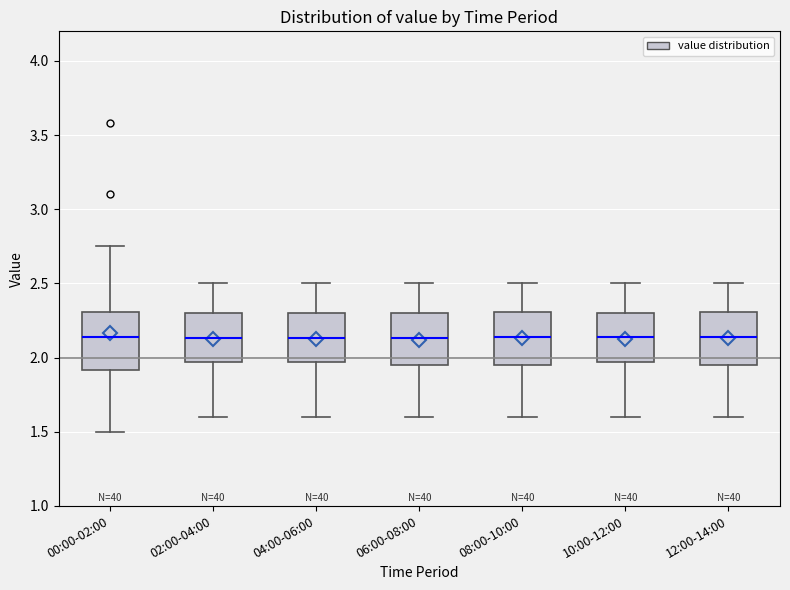

Reading left to right, read every box against the y-axis: the position of its median line, the range the box covers, and the ends of its whiskers. The values are not printed on the chart, so give them approximately, as read against the axis.

00:00-02:00: median 2.15, box 1.90 to 2.30, whiskers 1.50 to 2.75
02:00-04:00: median 2.15, box 1.95 to 2.30, whiskers 1.60 to 2.50
04:00-06:00: median 2.15, box 1.95 to 2.30, whiskers 1.60 to 2.50
06:00-08:00: median 2.15, box 1.95 to 2.30, whiskers 1.60 to 2.50
08:00-10:00: median 2.15, box 1.95 to 2.30, whiskers 1.60 to 2.50
10:00-12:00: median 2.15, box 1.95 to 2.30, whiskers 1.60 to 2.50
12:00-14:00: median 2.15, box 1.95 to 2.30, whiskers 1.60 to 2.50